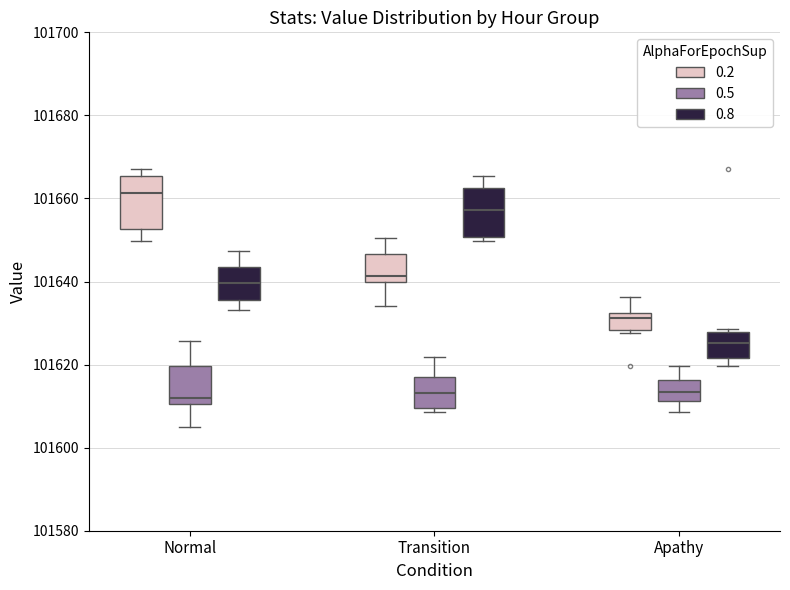

Where is the lower edge of the box for Apathy (0.8) on the y-axis? The values are not printed on the chart, so give them approximately, as read against the axis.

101622